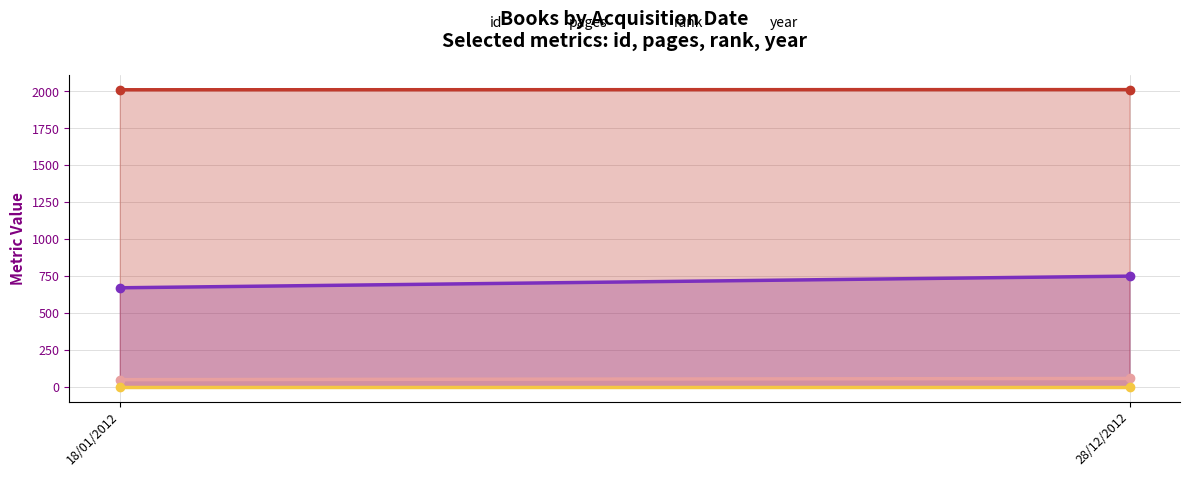

What is the sum of the id values at 28/12/2012 and 18/01/2012?

1419